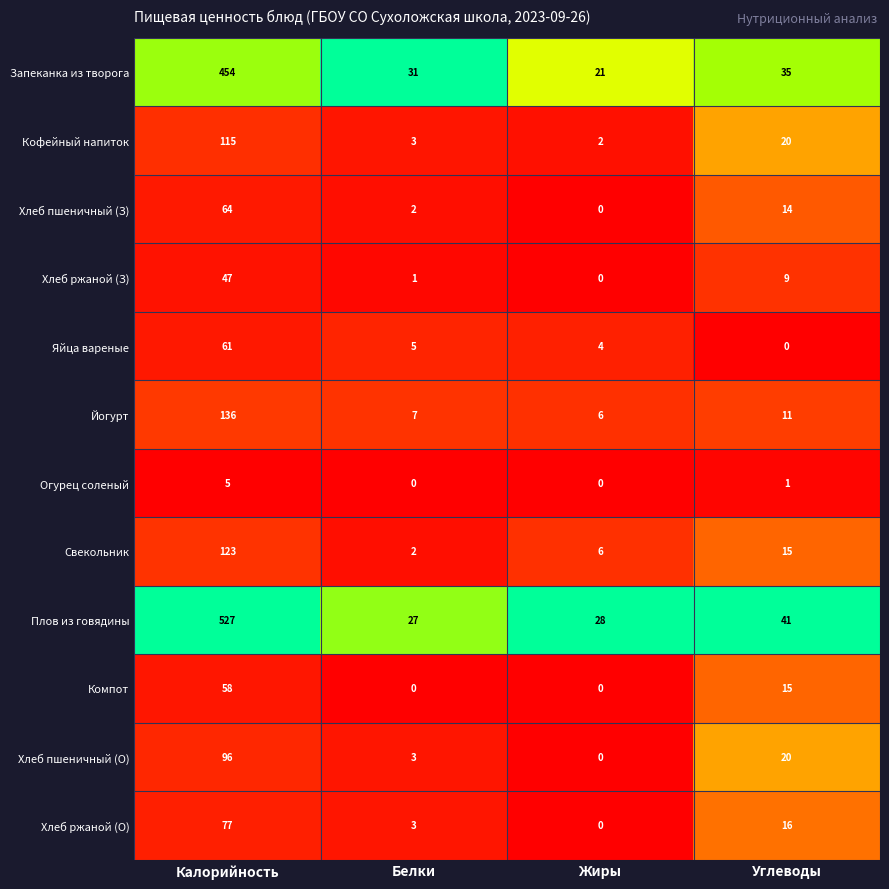

True or false: Компот has a value of 21 at Жиры.

False